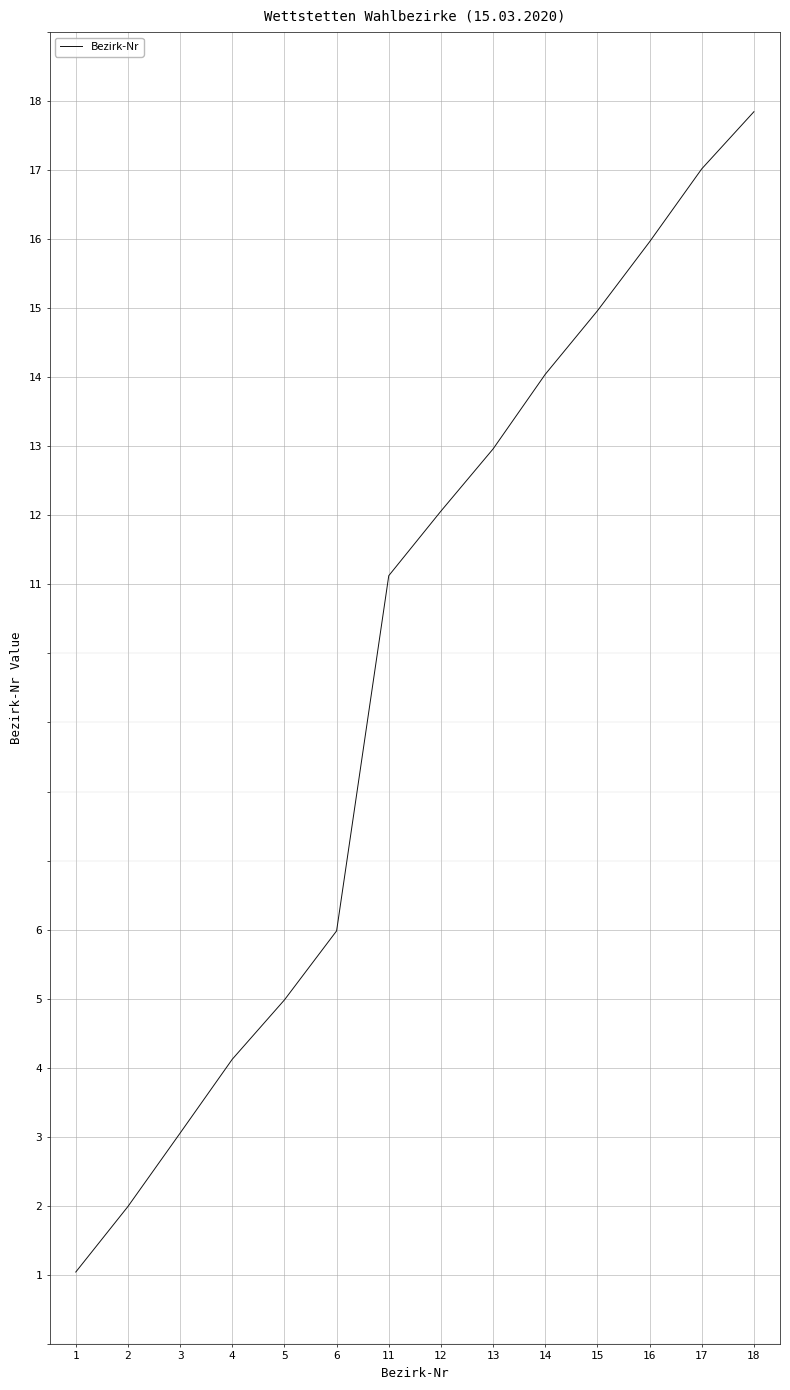

What is the ratio of the value at 16 to the value at 12?

1.3